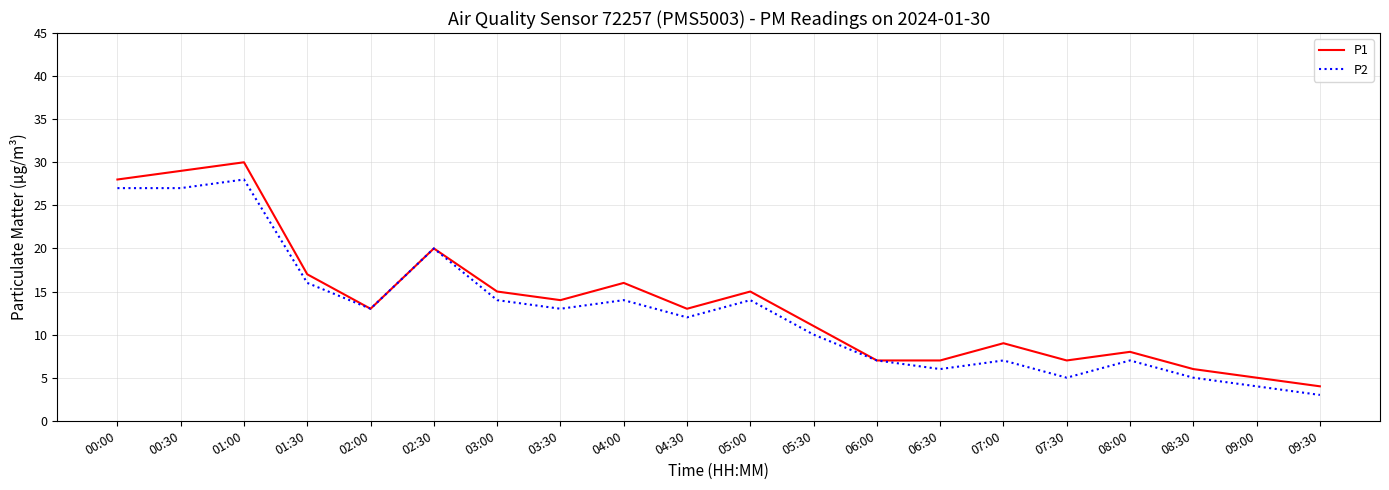

In P1, how many points are higher than both neighbors (excluding endpoints)?

6